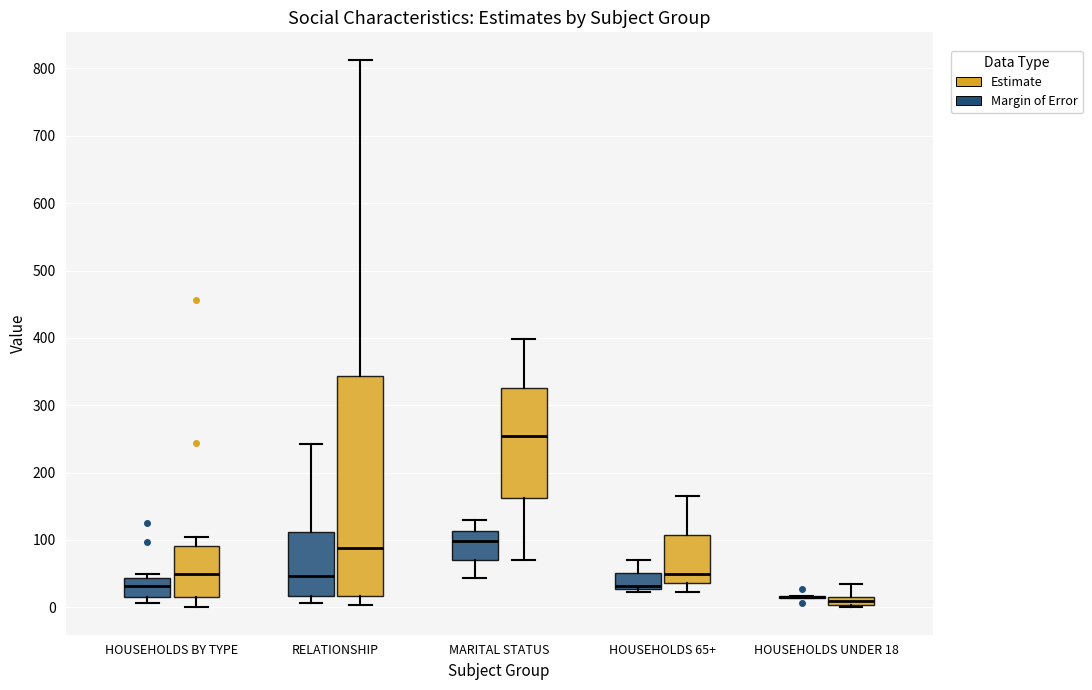

Comparing the boxes themselves (not the whiskers), which one is the tallest?

RELATIONSHIP (Estimate)